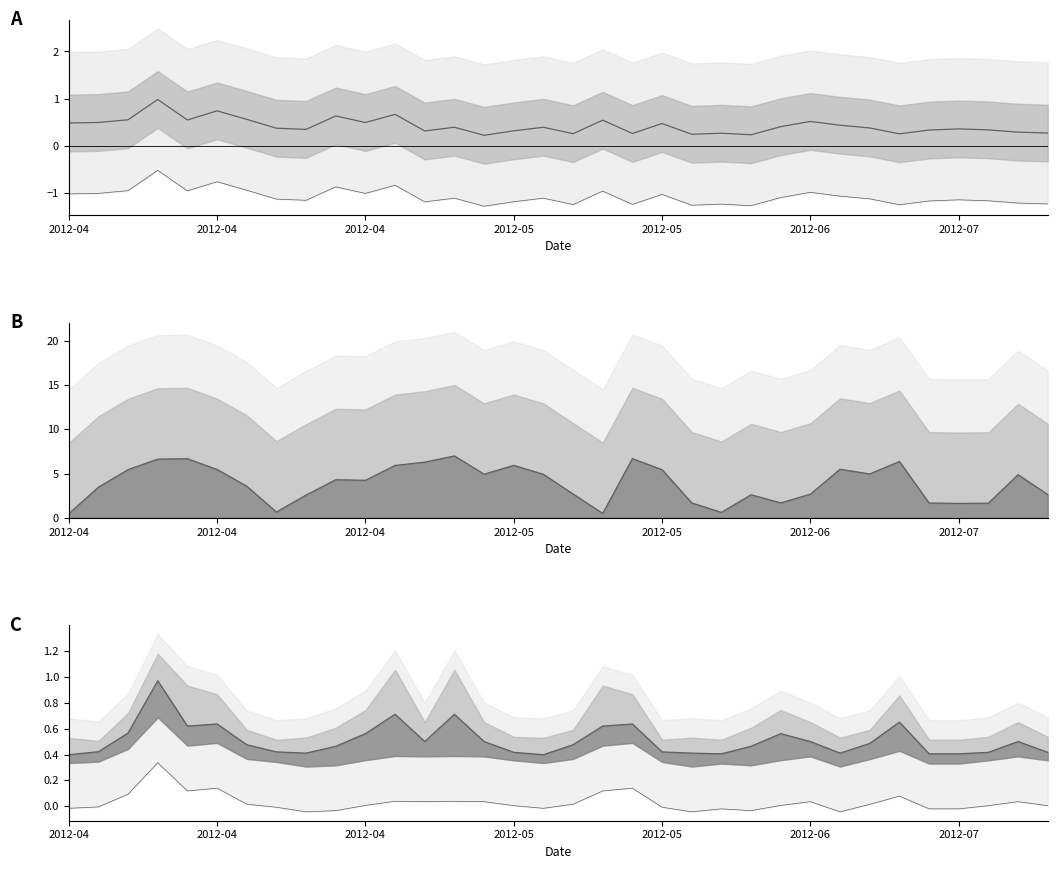

True or false: lower and satz line cross at least once.

False